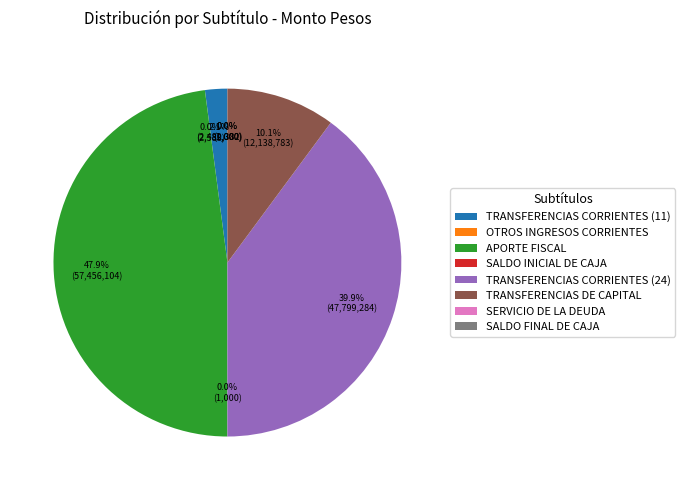

Which slice is the largest?

APORTE FISCAL